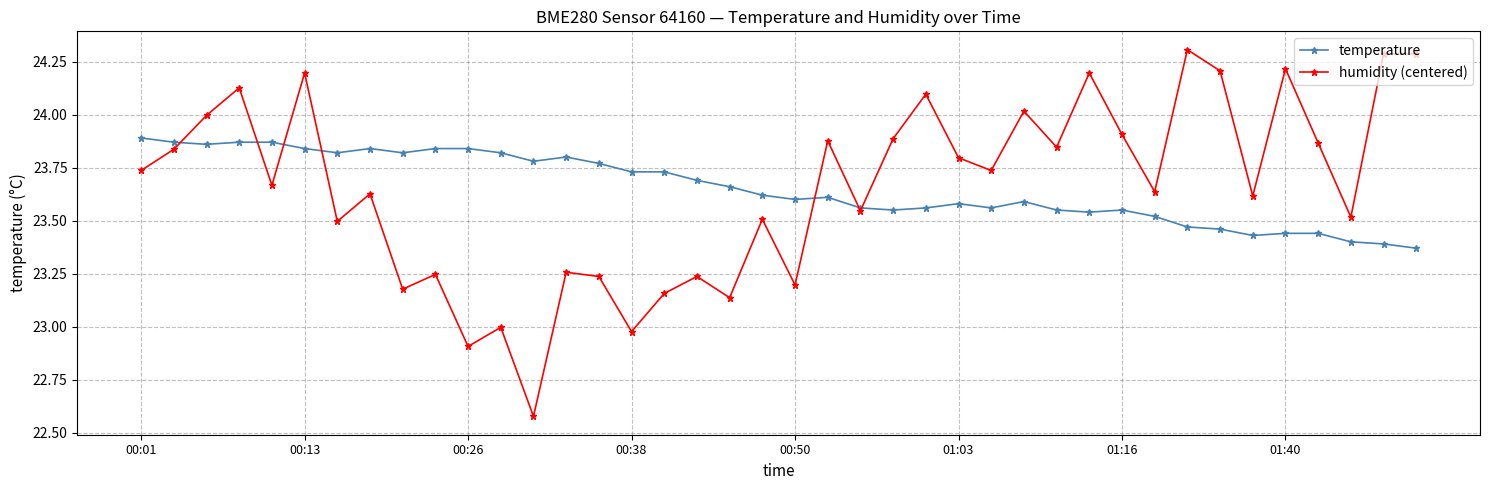

True or false: humidity (centered) has more than 2 interior local peaks.

True